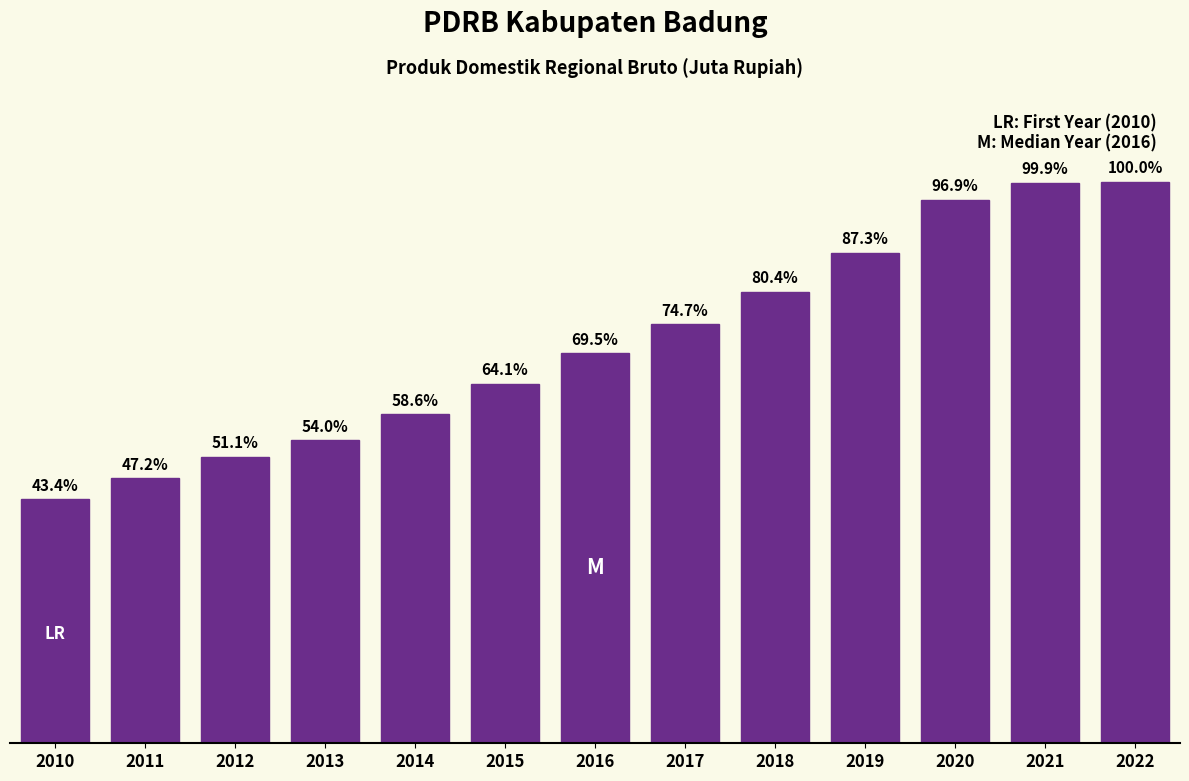

Does the chart contain any negative values?

No